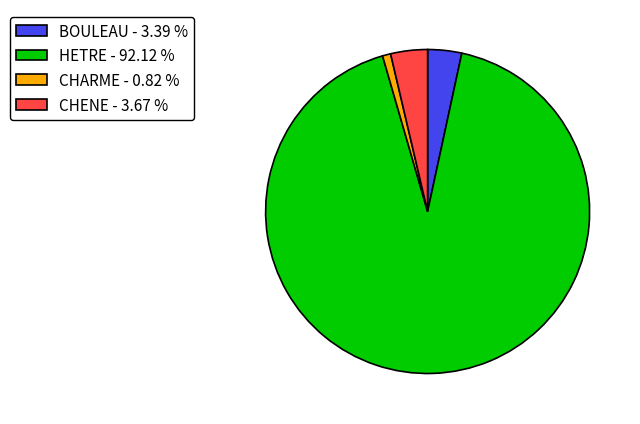

Combined, do CHARME - 0.82 % and CHENE - 3.67 % account for over 50%?

No